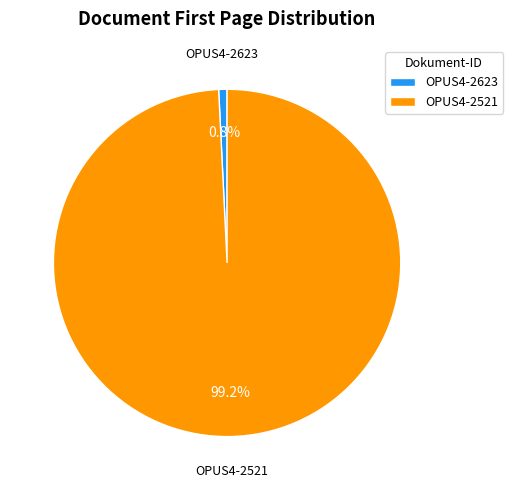

Does OPUS4-2623 account for over 50% of the chart?

No